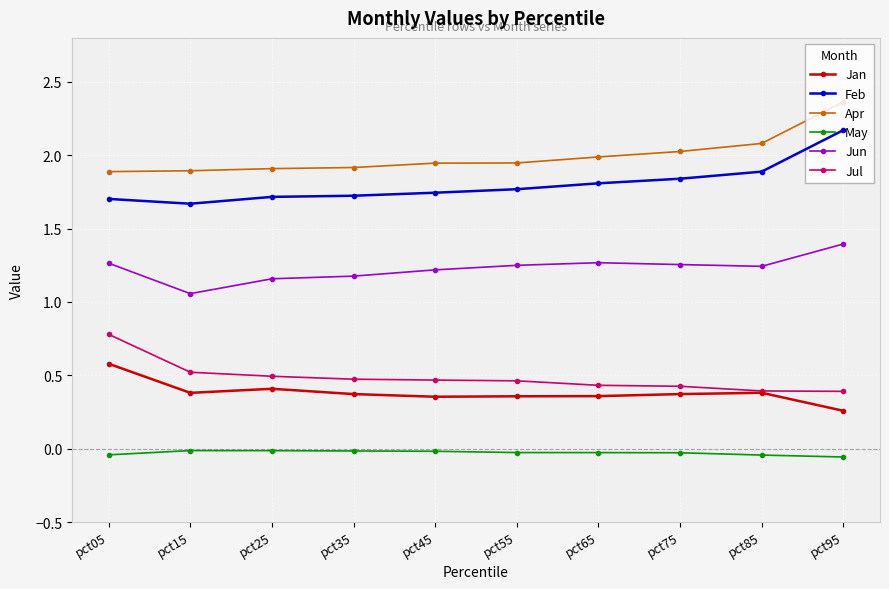

What is the total value across all series at pct05?

6.2